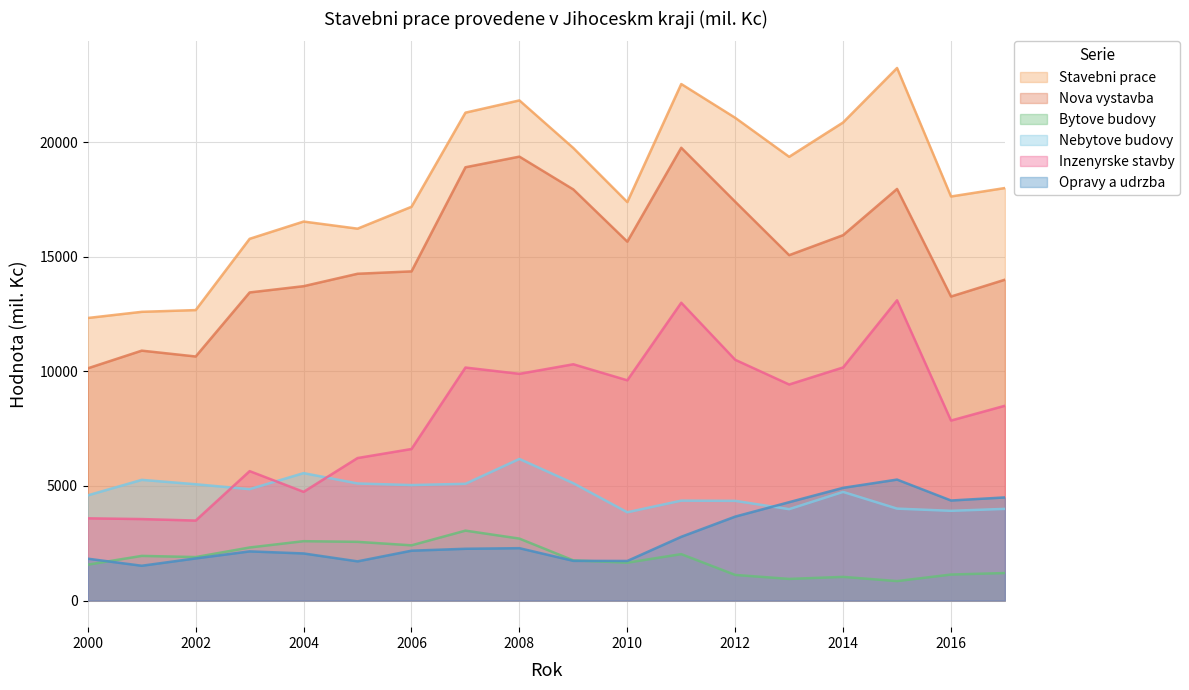

Is it true that Opravy a udrzba equals 2374.3 at 2005?

False